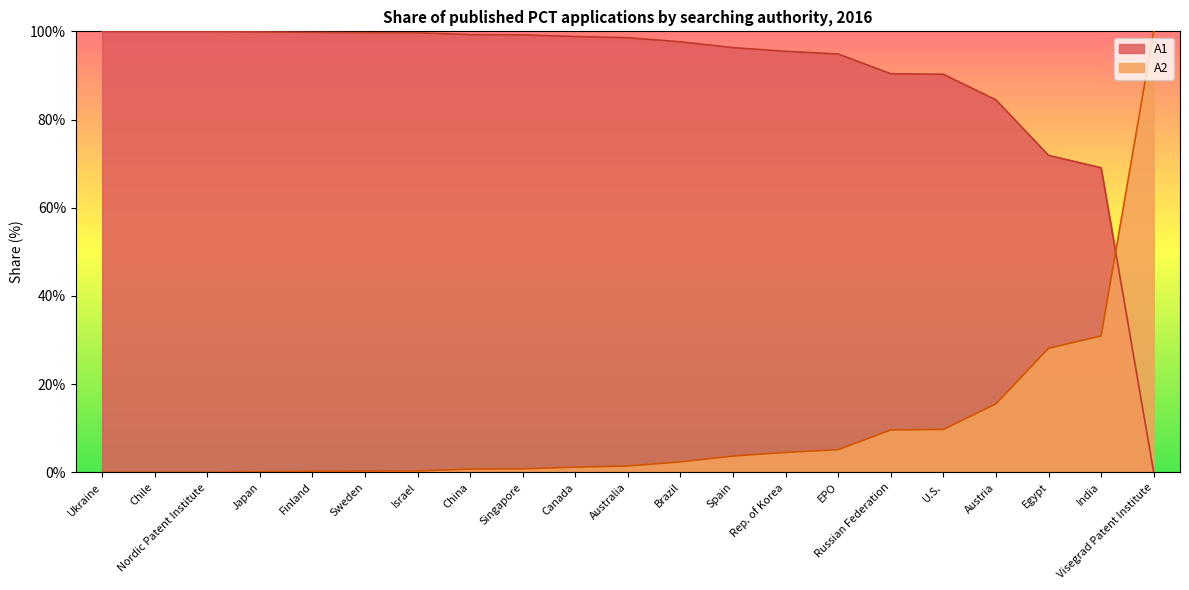

How many times do A2 and A1 cross each other?

1